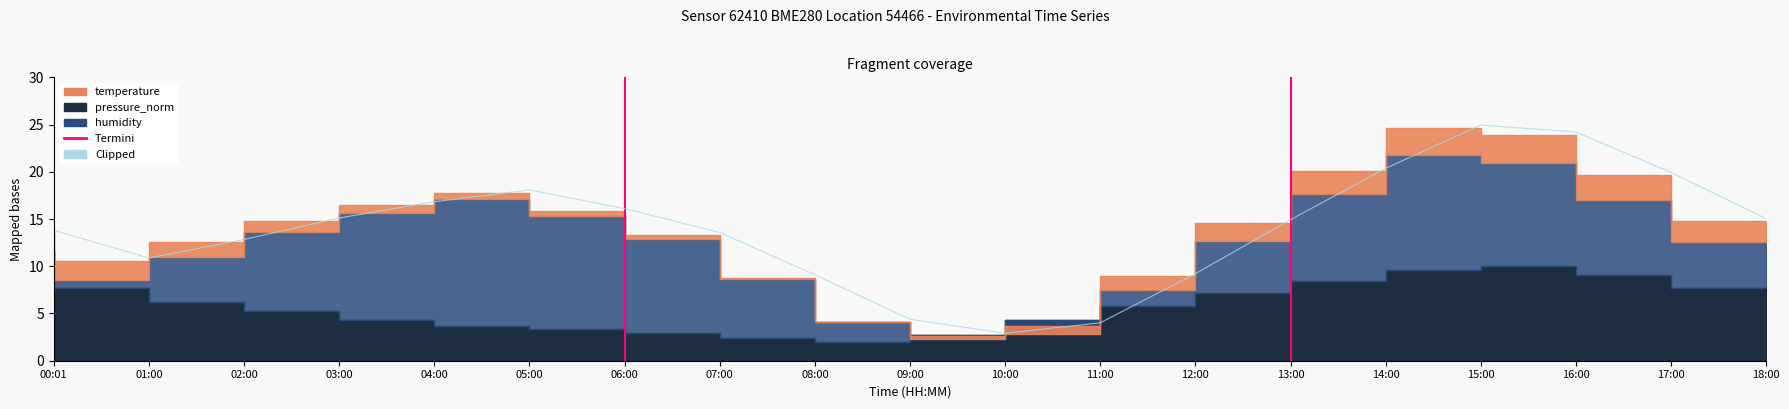

Approximately how many times larger is the value at 06:00 compared to 05:00?

0.9